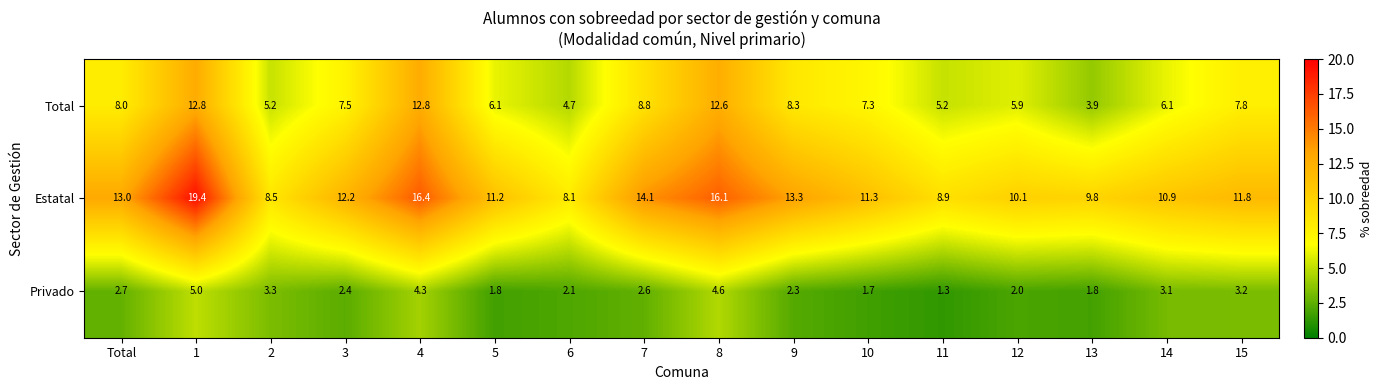

Is it true that Privado equals 2.7 at Total?

True